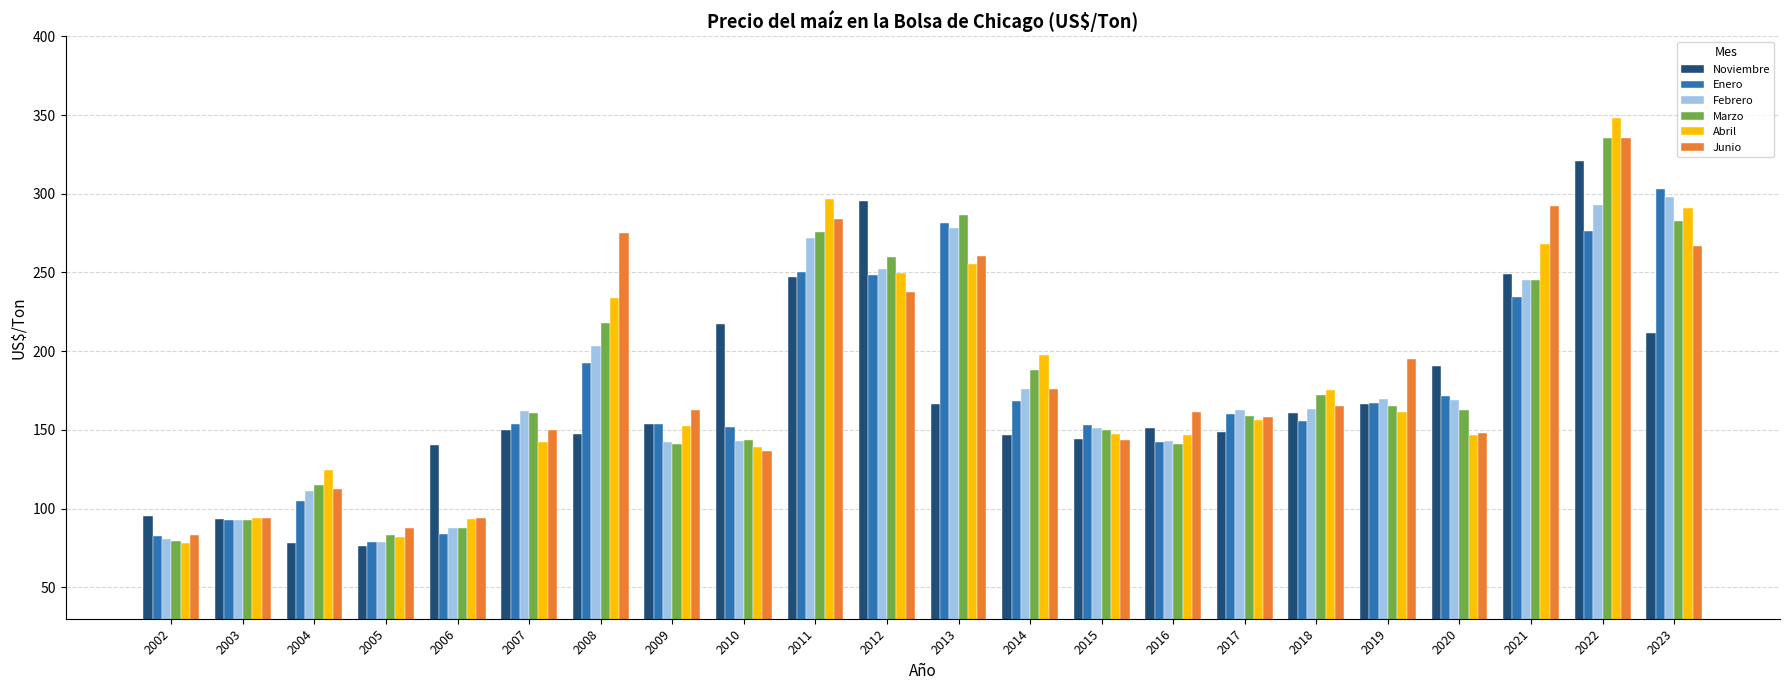

What is the spread (max minus min) of values at 2013?

119.8